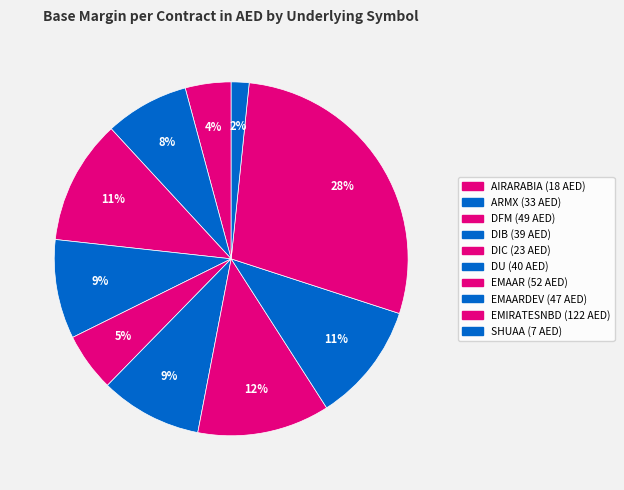

To the nearest percent, what is the difference between the largest and smallest slice percentages?

27%